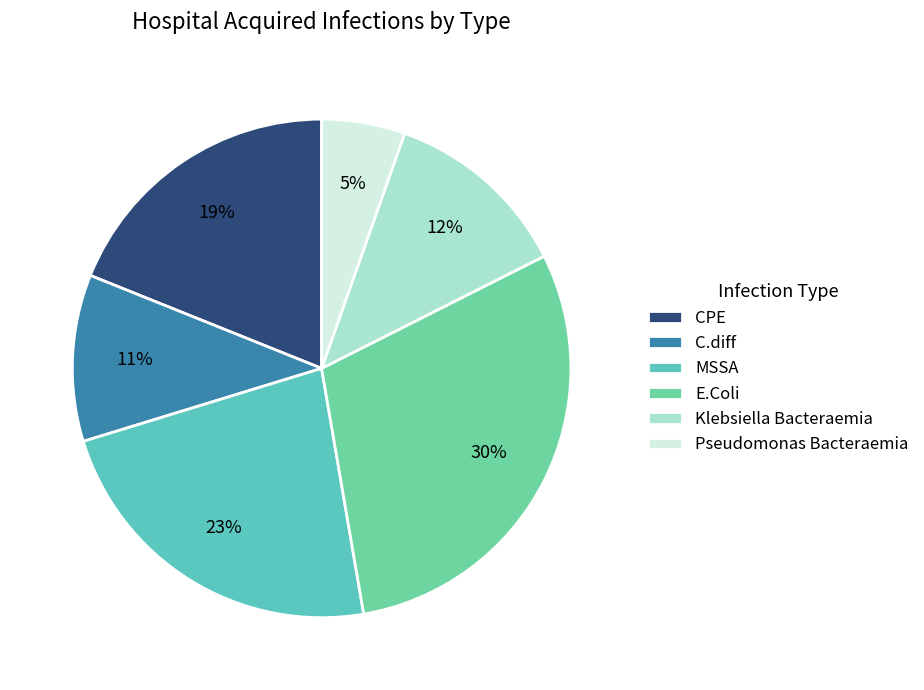

What percentage is the Pseudomonas Bacteraemia slice, to the nearest percent?

5%